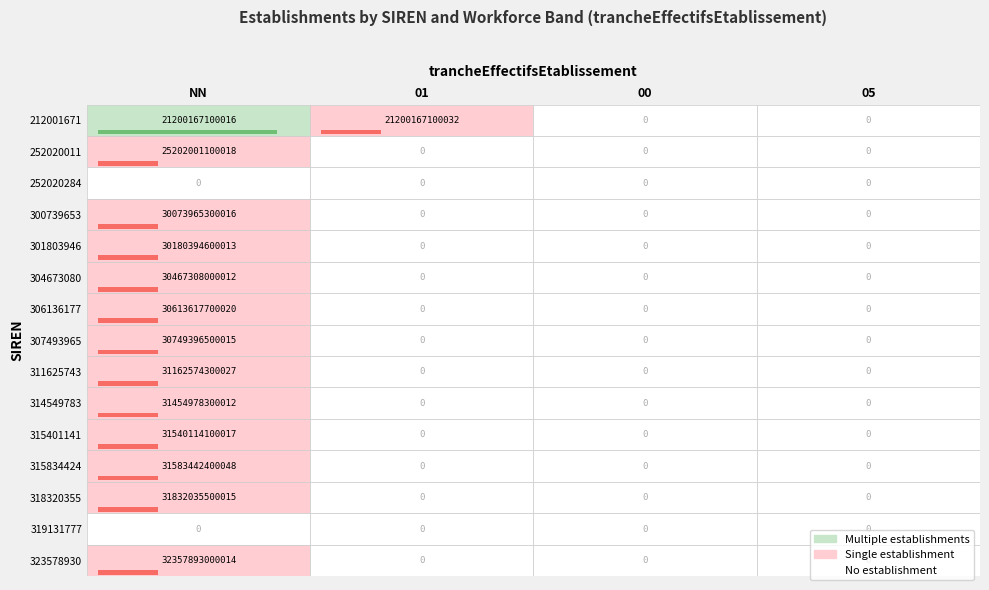

How many positive values does the 314549783 series have?

1